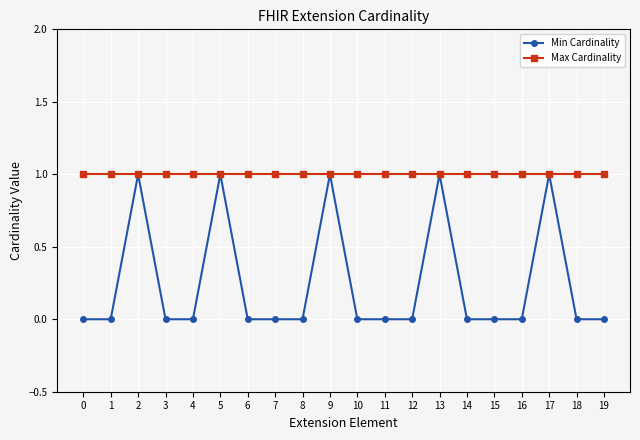

What is the lowest value of the Max Cardinality series?

1